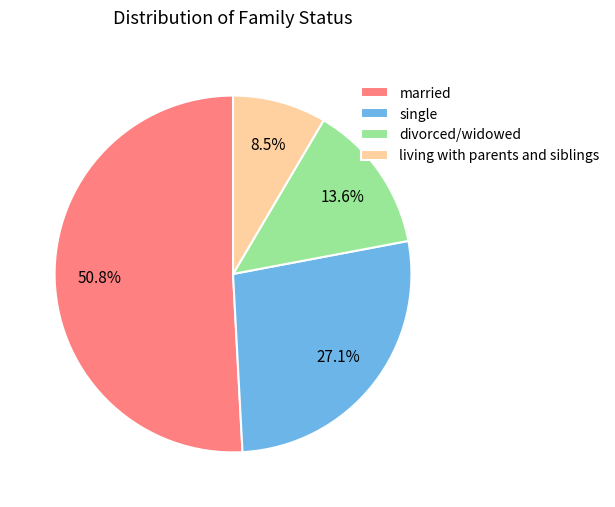

To the nearest percent, what is the average slice percentage?

25%